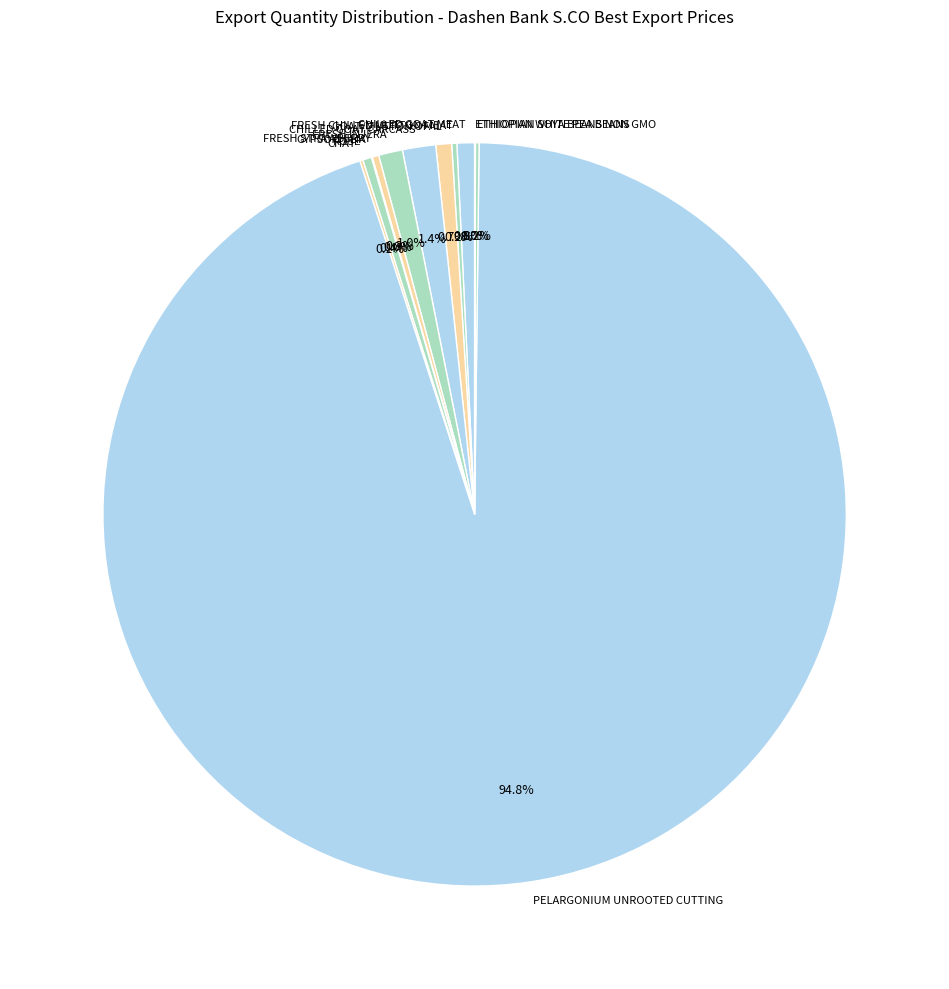

Do FRESH INJERA and GOAT/MUTTON OFAL together represent more than half of the pie?

No